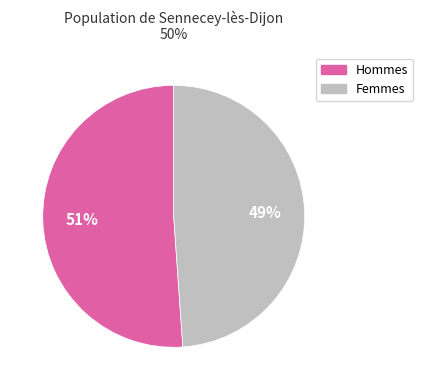

To the nearest percent, what is the average slice percentage?

50%